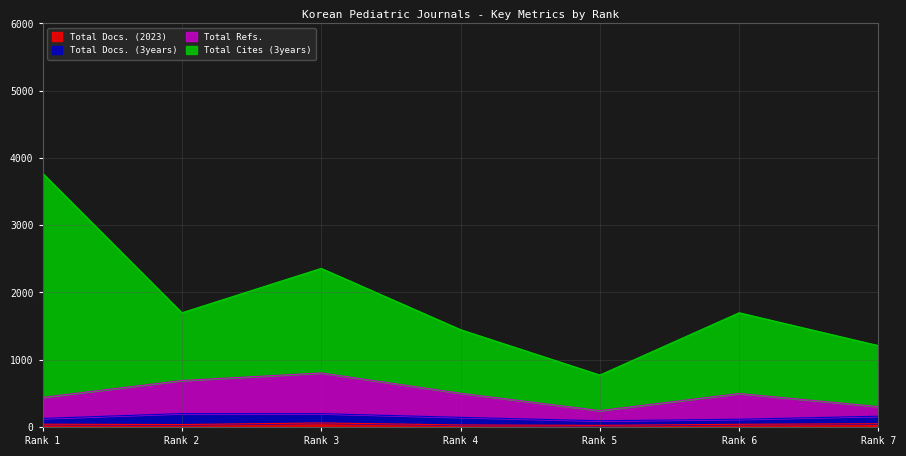

True or false: Total Docs. (2023) has a value of 48 at Rank 7.

True